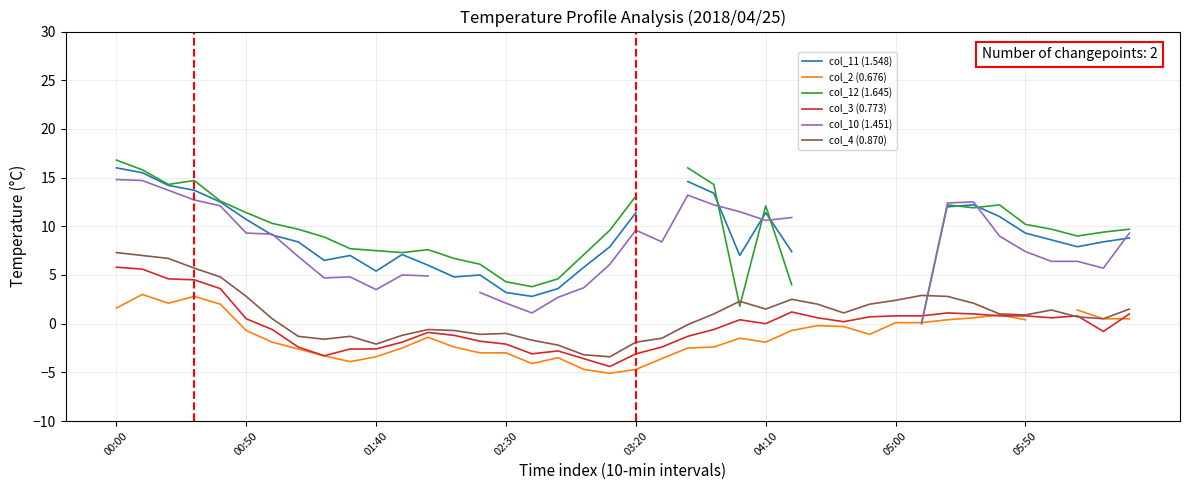

True or false: col_2 (0.676) and col_11 (1.548) intersect in this chart.

False